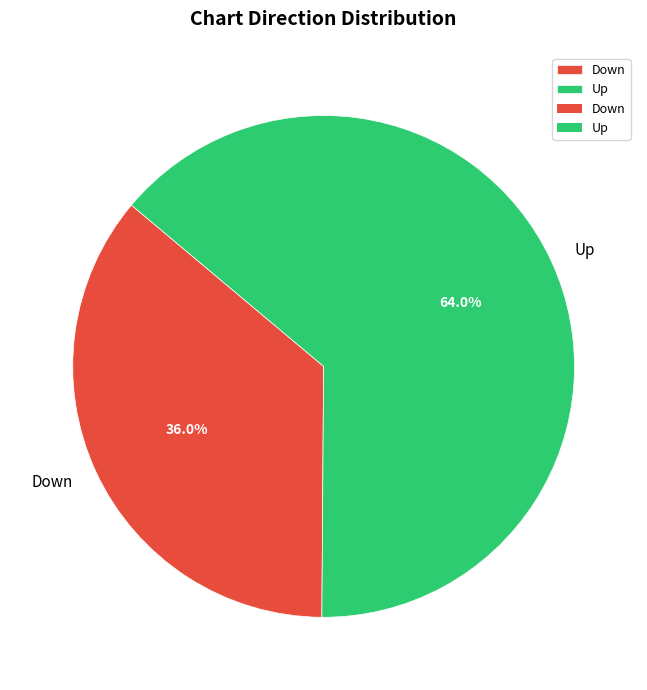

Does any single category account for the majority?

Yes